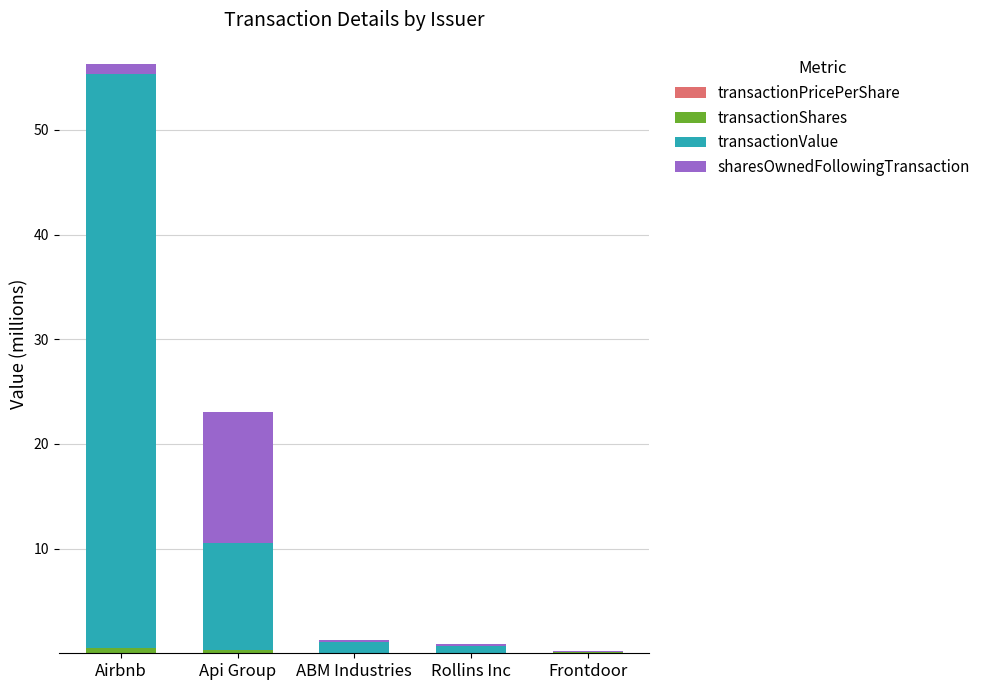

At which category is the sum across all series the highest?

Airbnb